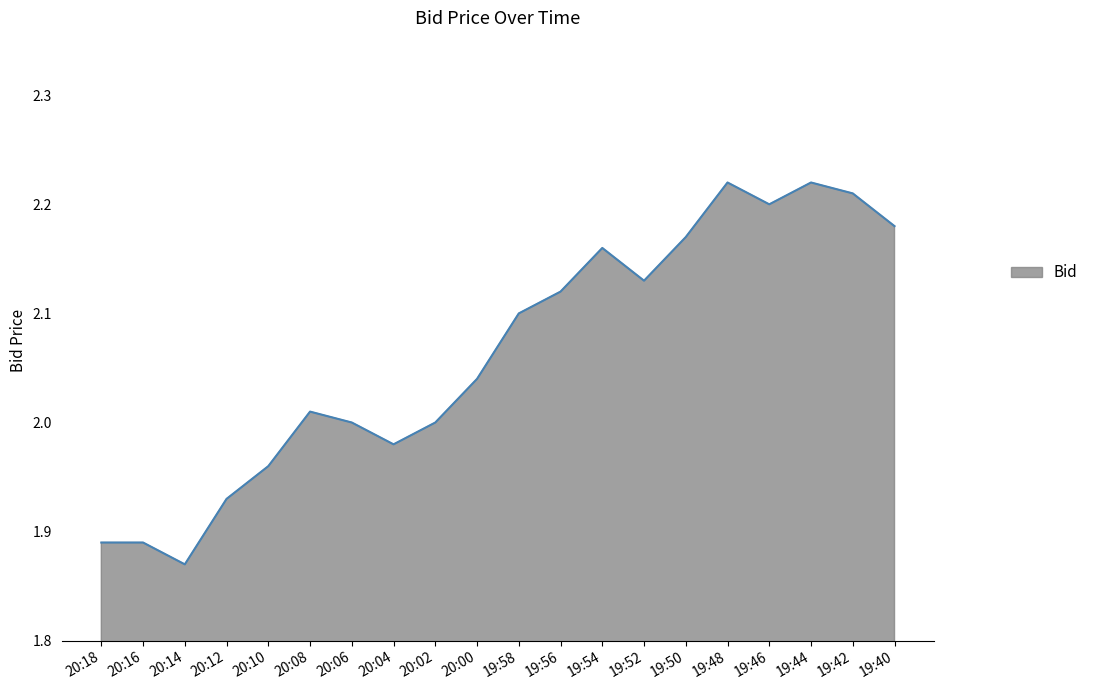

Which category has the lowest value across all series?

20:14